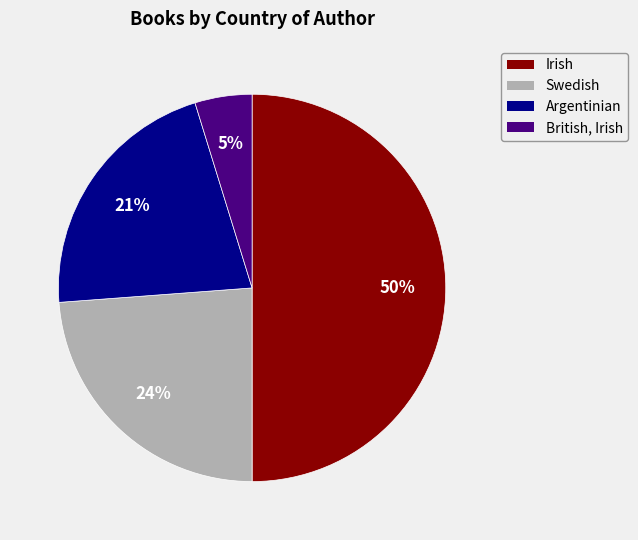

Which category has the smallest portion of the pie?

British, Irish